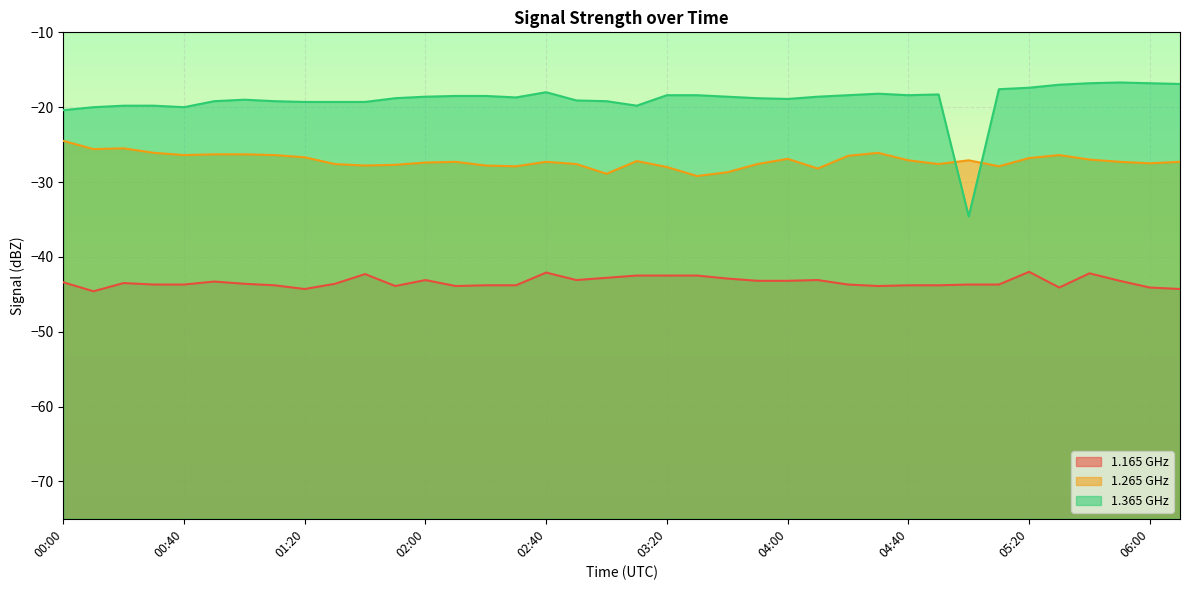

At which label is 1.165 closest to -43?

02:00